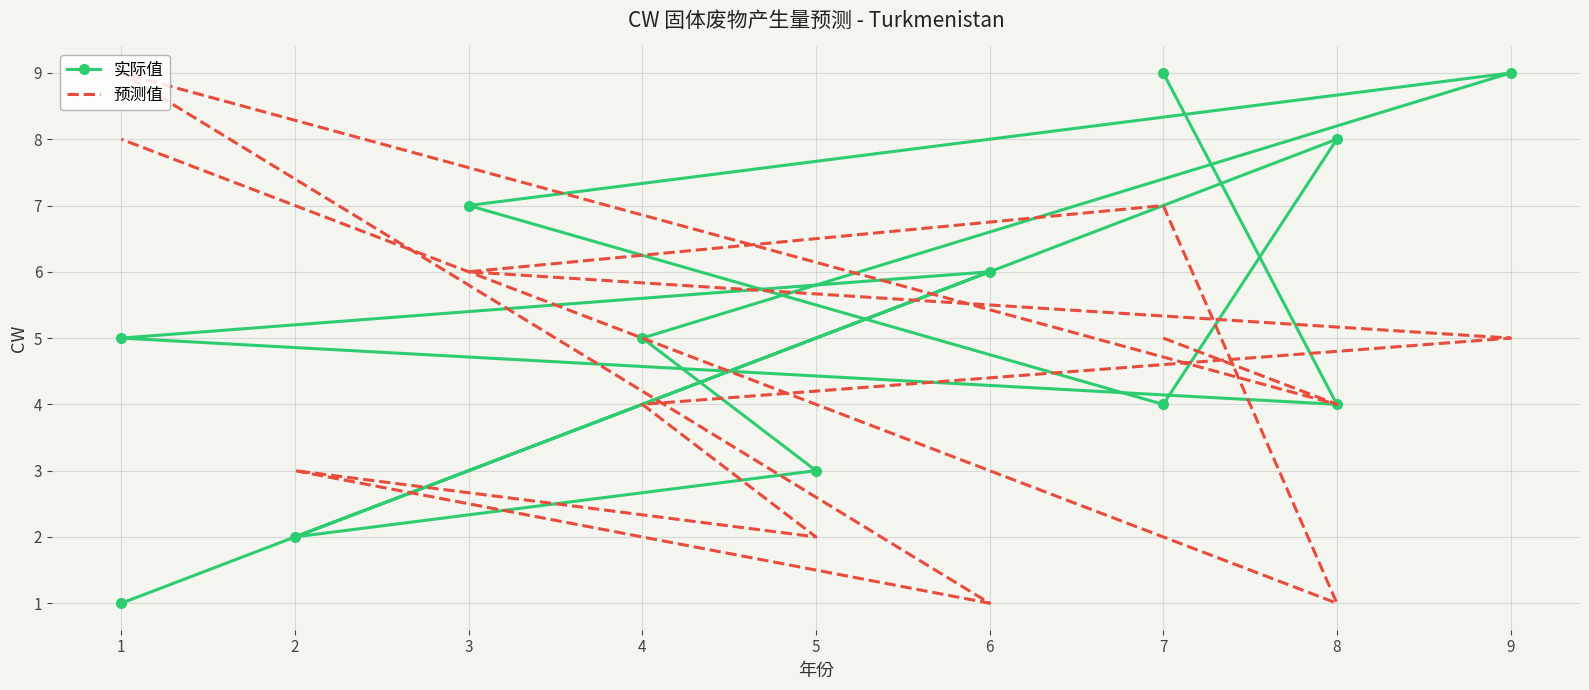

List the labels in order of 实际值 value, largest first.

7, 9, 8, 3, 6, 1, 4, 8, 7, 5, 2, 1